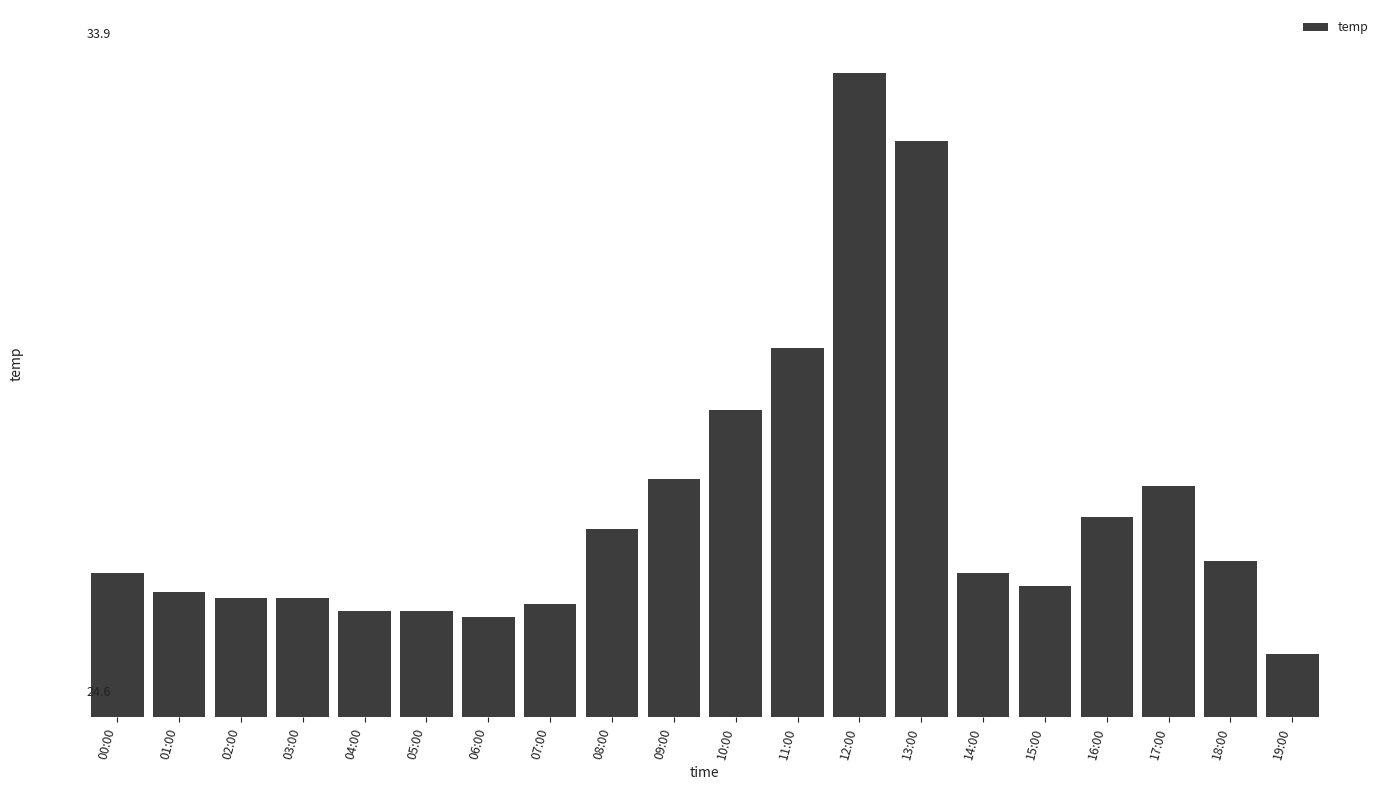

What is the difference between the values at 16:00 and 08:00?

0.2